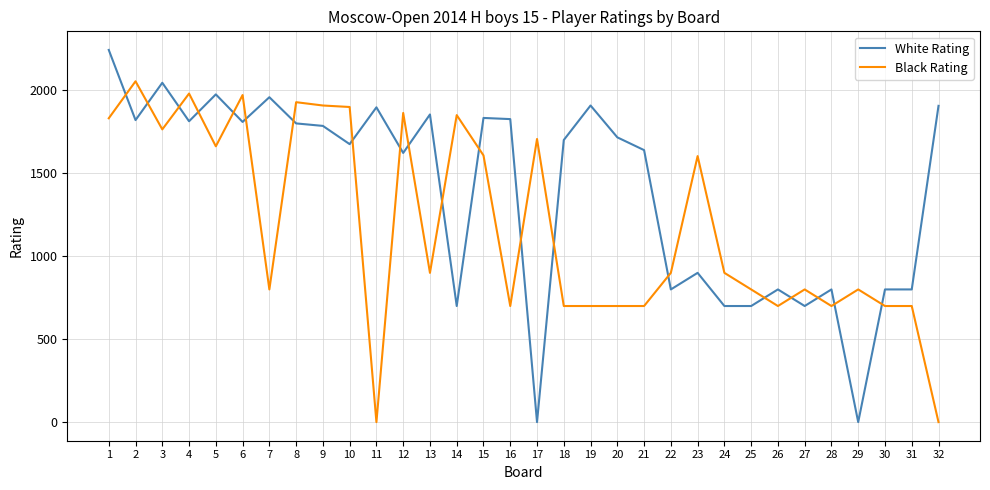

The value of Black Rating at 9 is 1909. True or false?

True